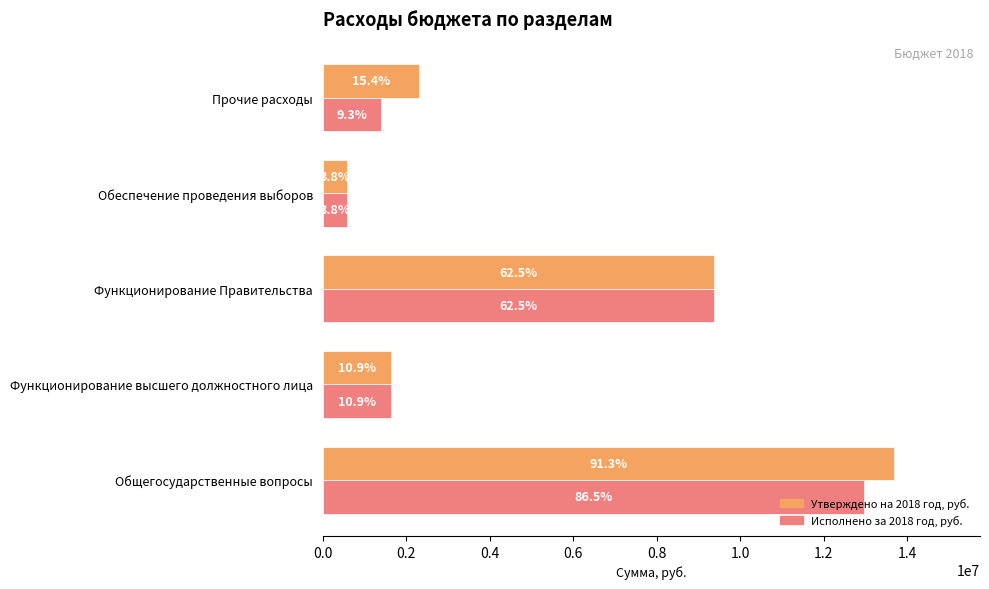

Which series has the widest spread of values?

Утверждено на 2018 год, руб.